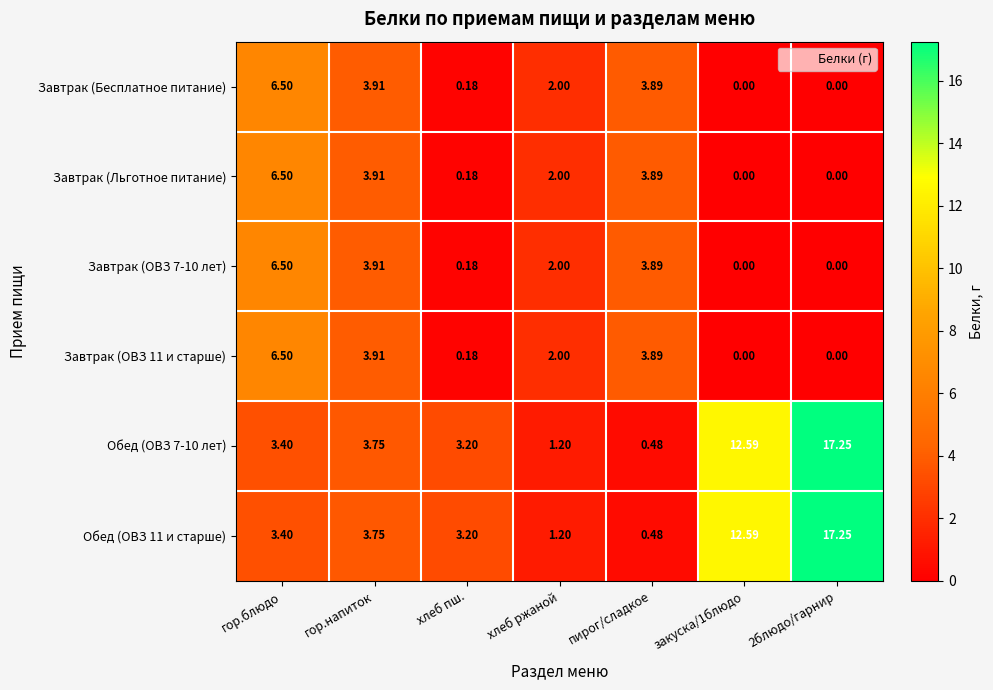

At which label does Завтрак (Бесплатное питание) first exceed 2?

гор.блюдо